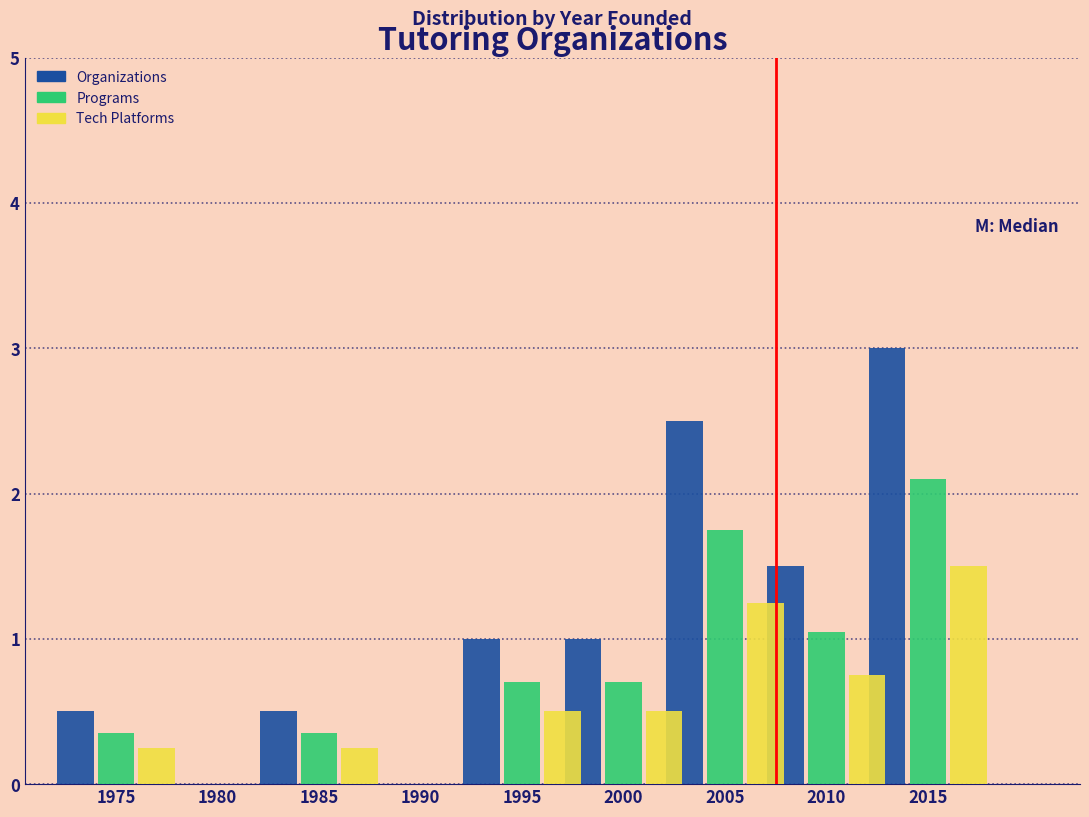

Is it true that Programs equals 1.0 at 2010?

True